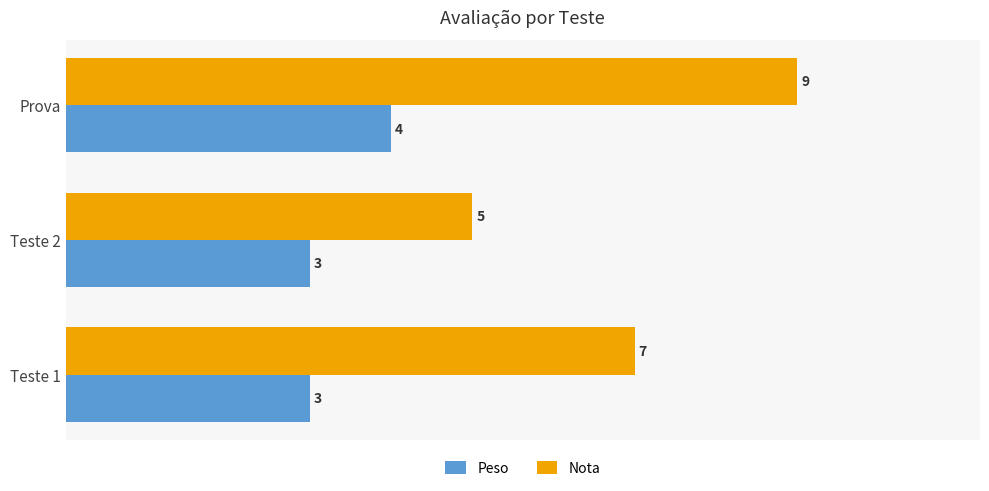

Which series has the largest total across all categories?

Nota